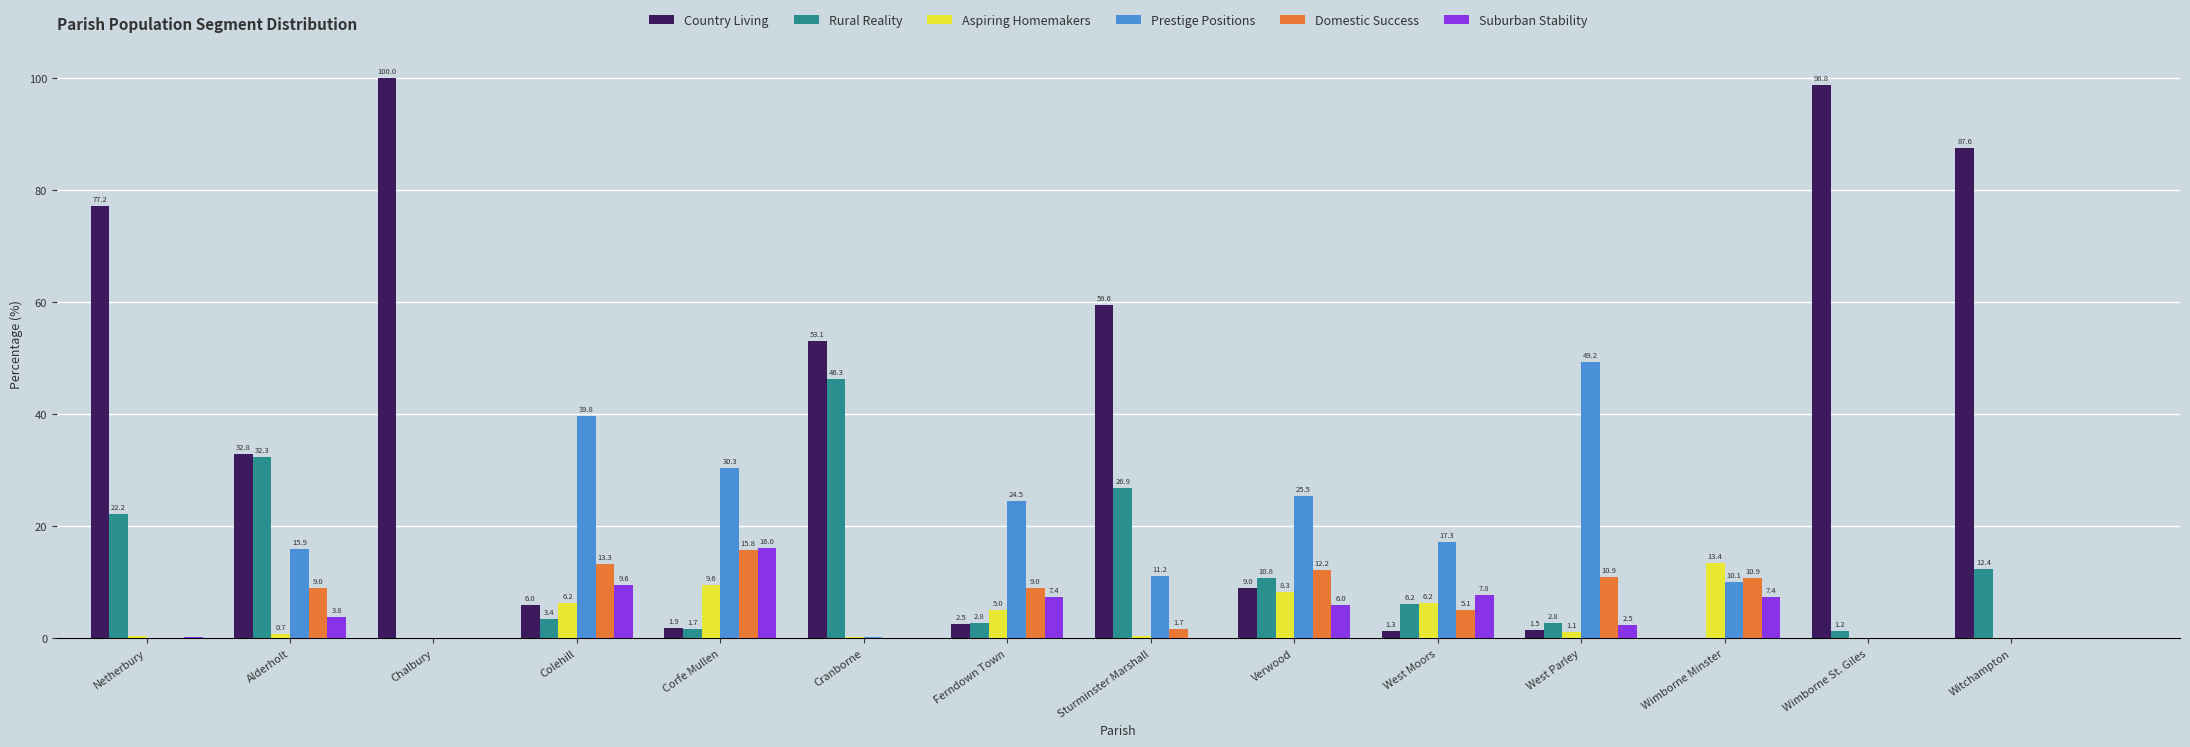

Are the bars grouped side by side (vs. stacked)?

Yes